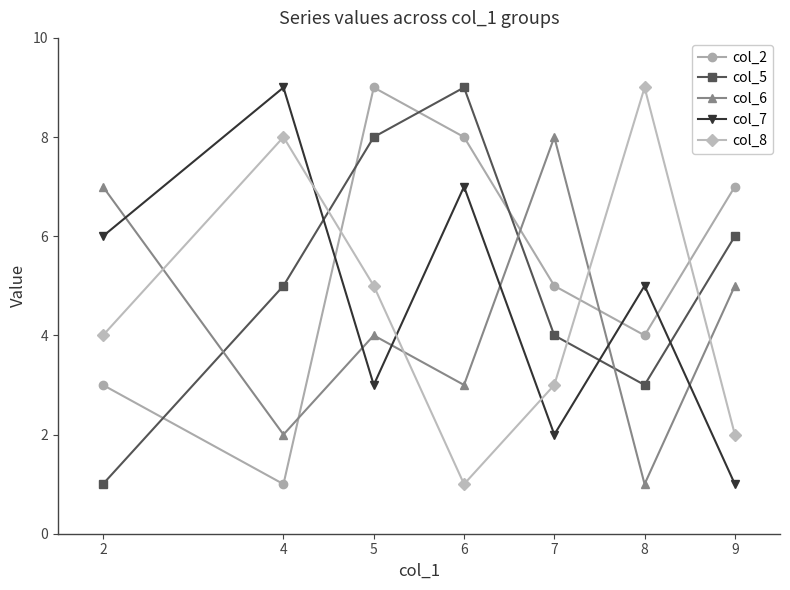

How many col_2 values are between 3 and 8?

5